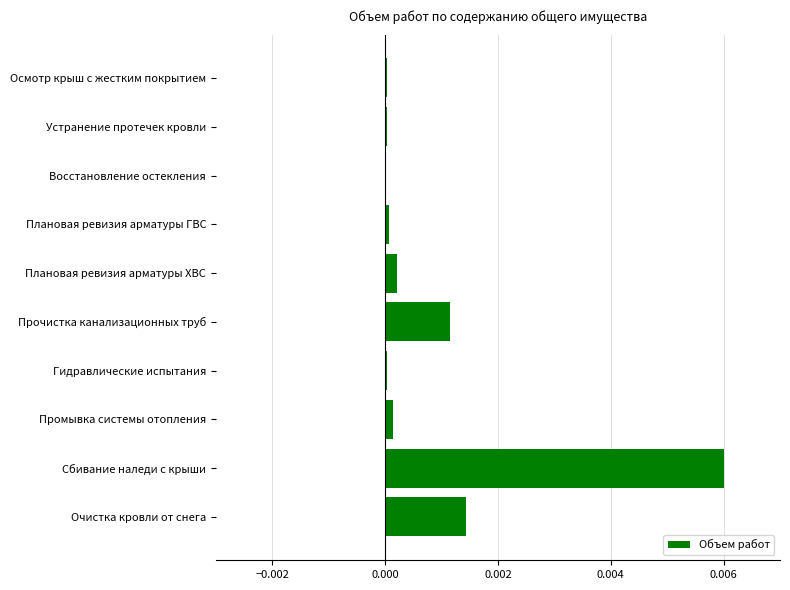

Which category has the highest value across all series?

Сбивание наледи с крыши